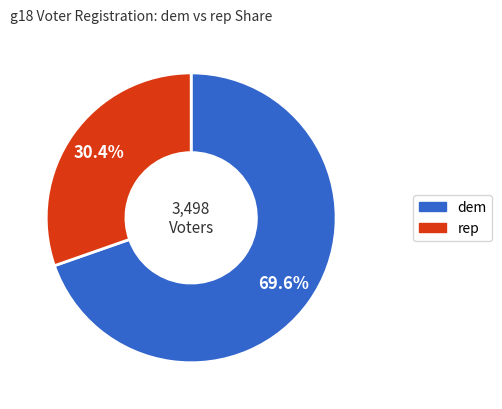

Is there a majority slice in this chart?

Yes